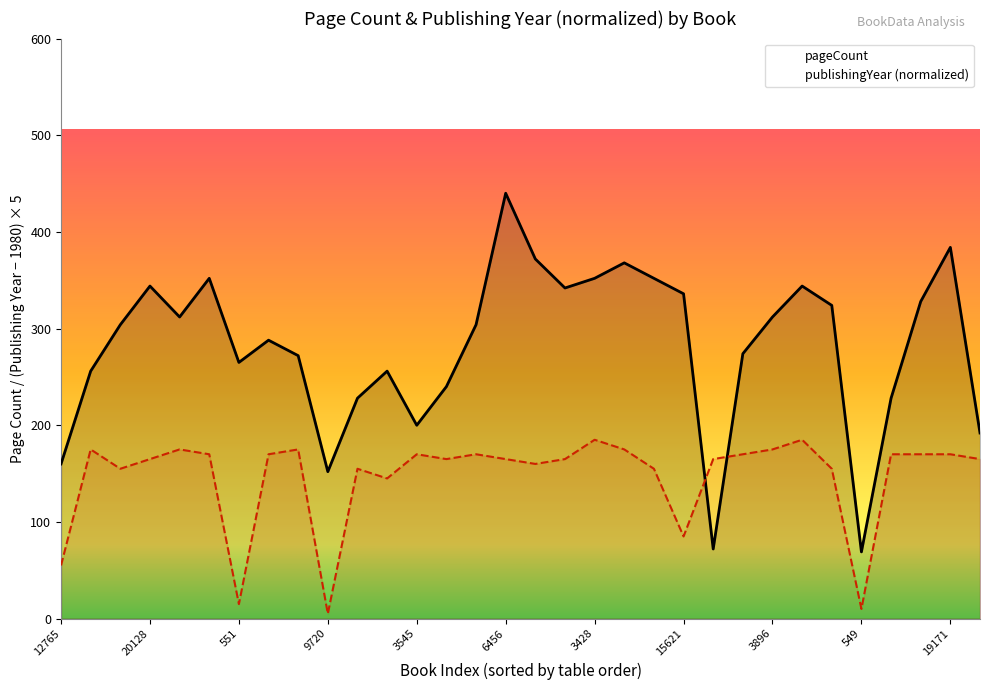

Rank the series at 6879 from lowest to highest value.

publishingYear, pageCount